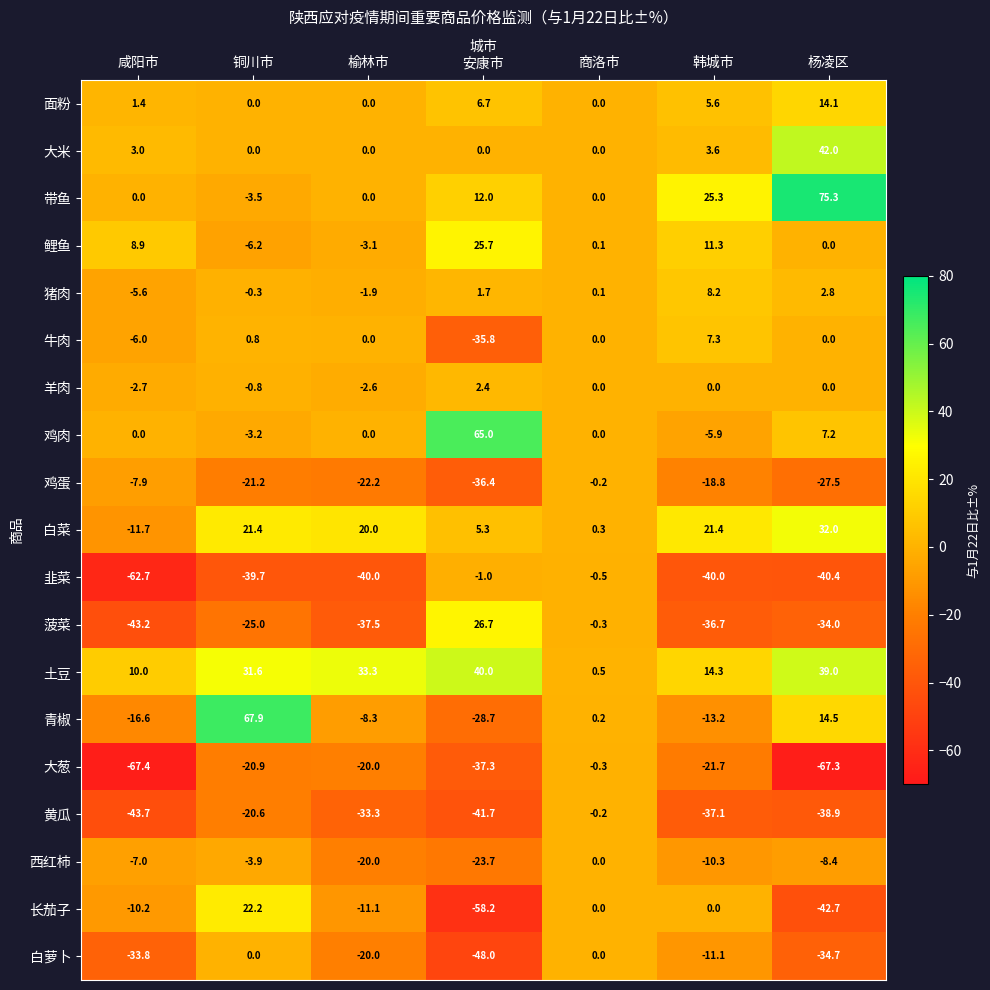

At which label does 西红柿 reach its minimum?

安康市